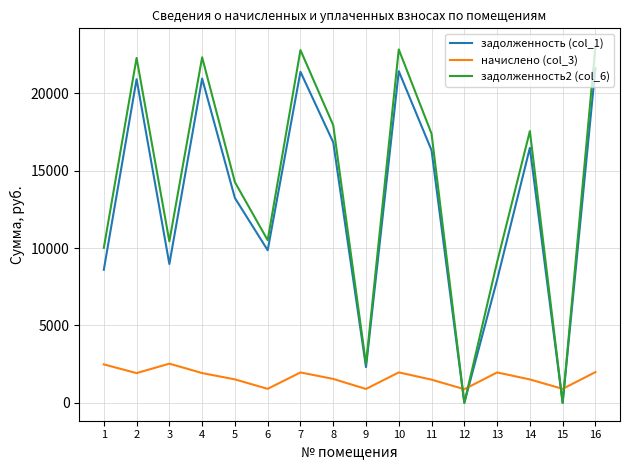

What is the maximum value shown in the chart?

23040.5